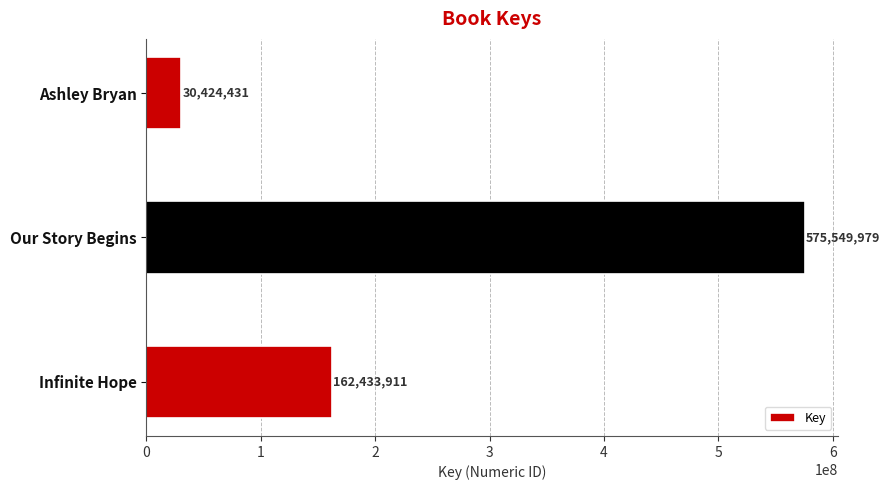

True or false: the data shows 575549979 at Our Story Begins.

True